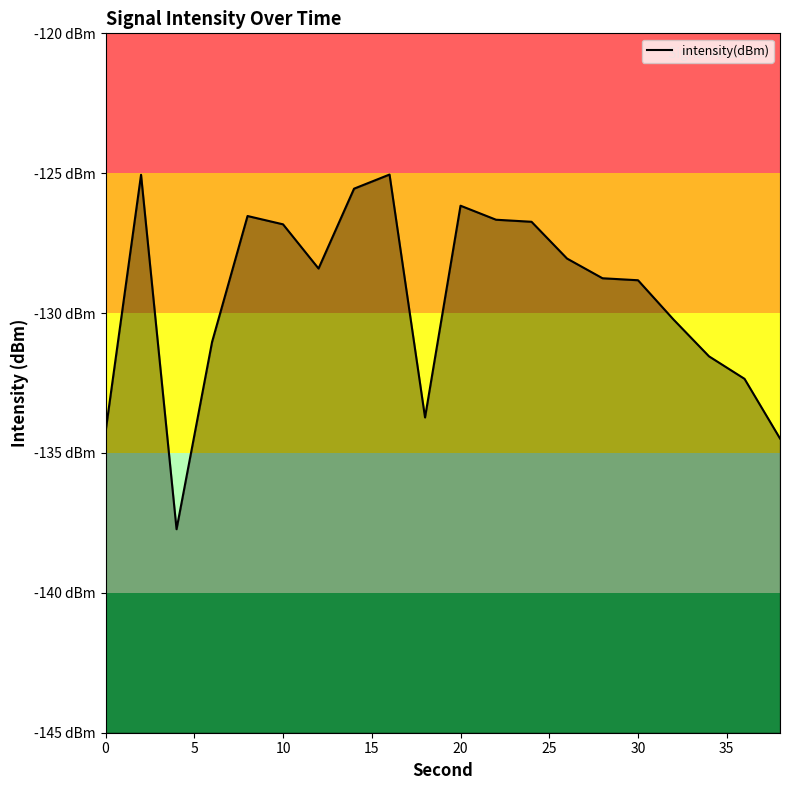

True or false: the data shows -63.2 at 14.

False